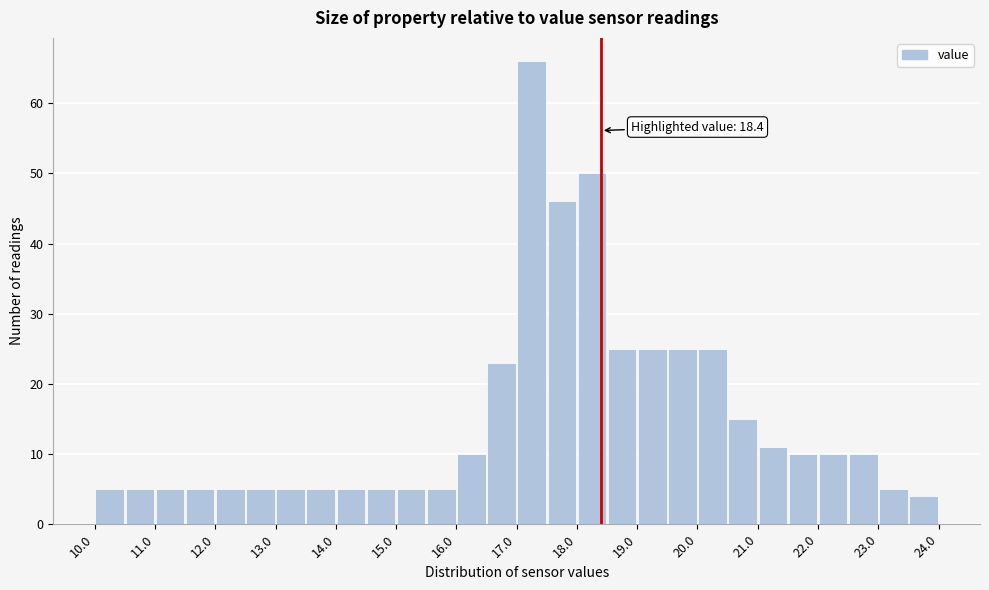

Which range on the x-axis has the tallest bar?

17.0 to 17.5